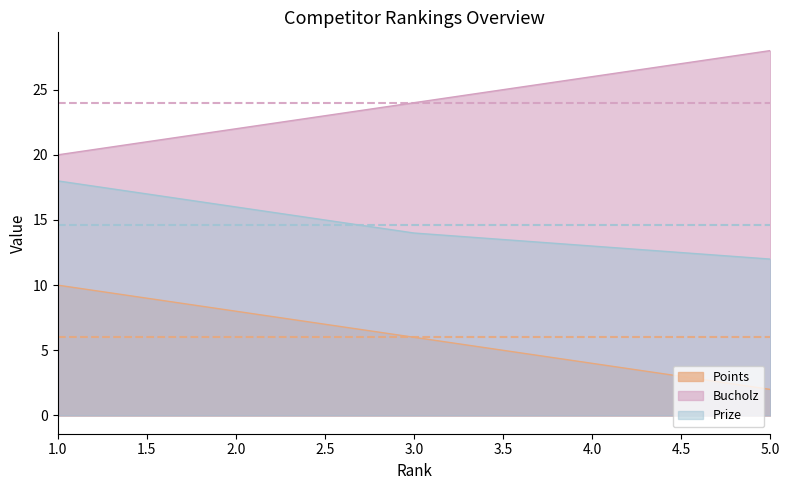

True or false: Points and Prize intersect in this chart.

False